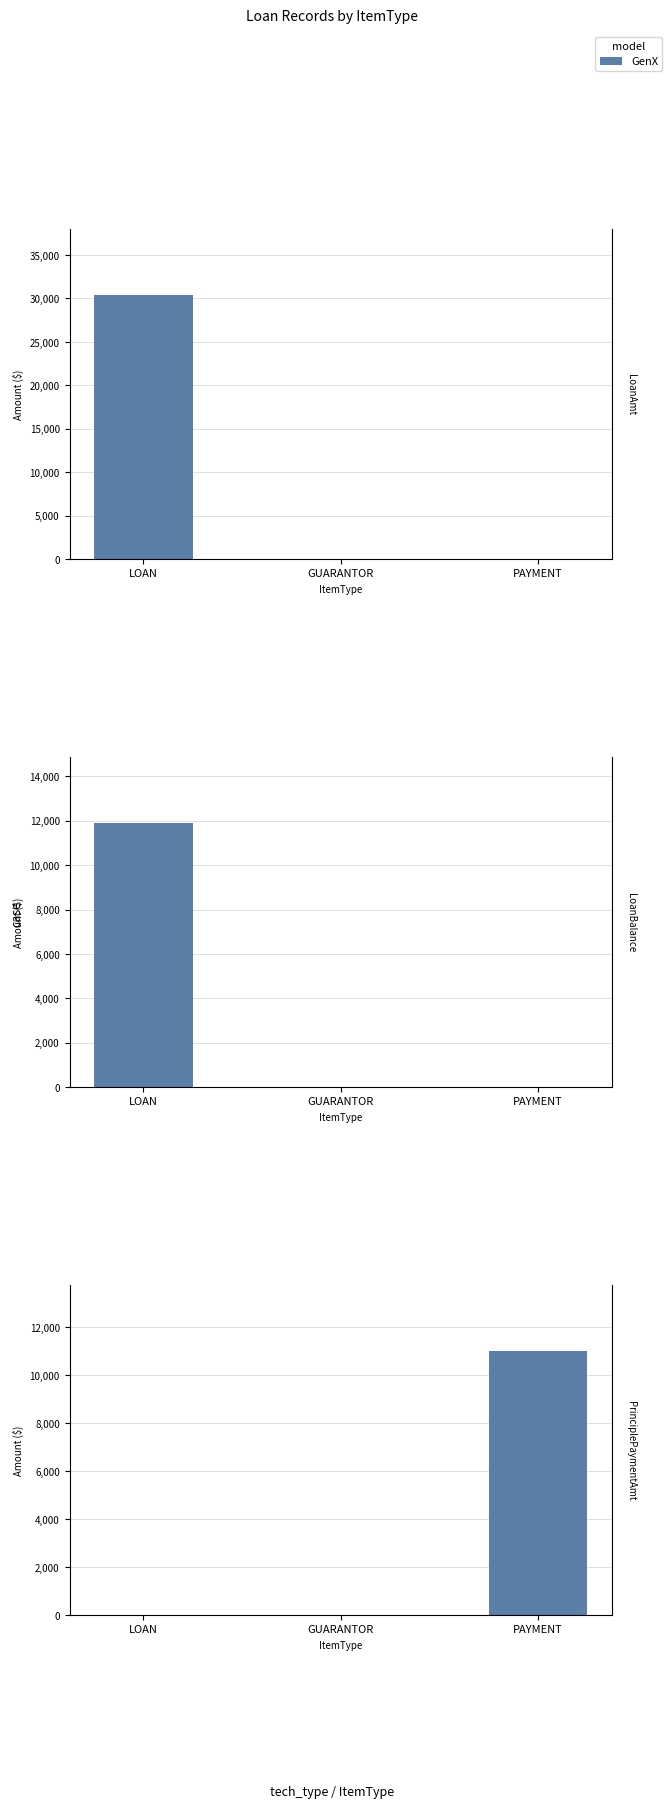

Between PAYMENT and GUARANTOR, which is larger?

PAYMENT